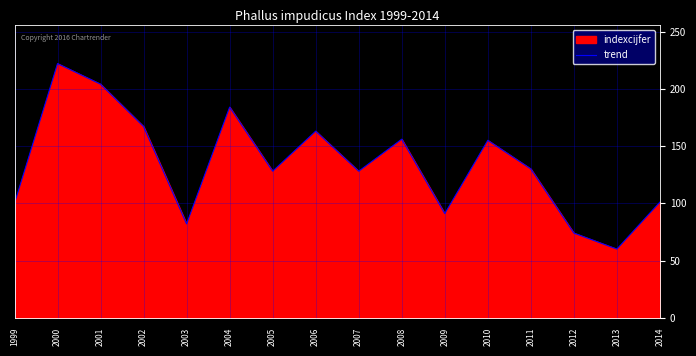

Reading right to left, transcribe all the data shown in this chart.

2014=101	2013=60	2012=74	2011=130	2010=155	2009=91	2008=156	2007=128	2006=163	2005=128	2004=184	2003=82	2002=167	2001=204	2000=222	1999=100